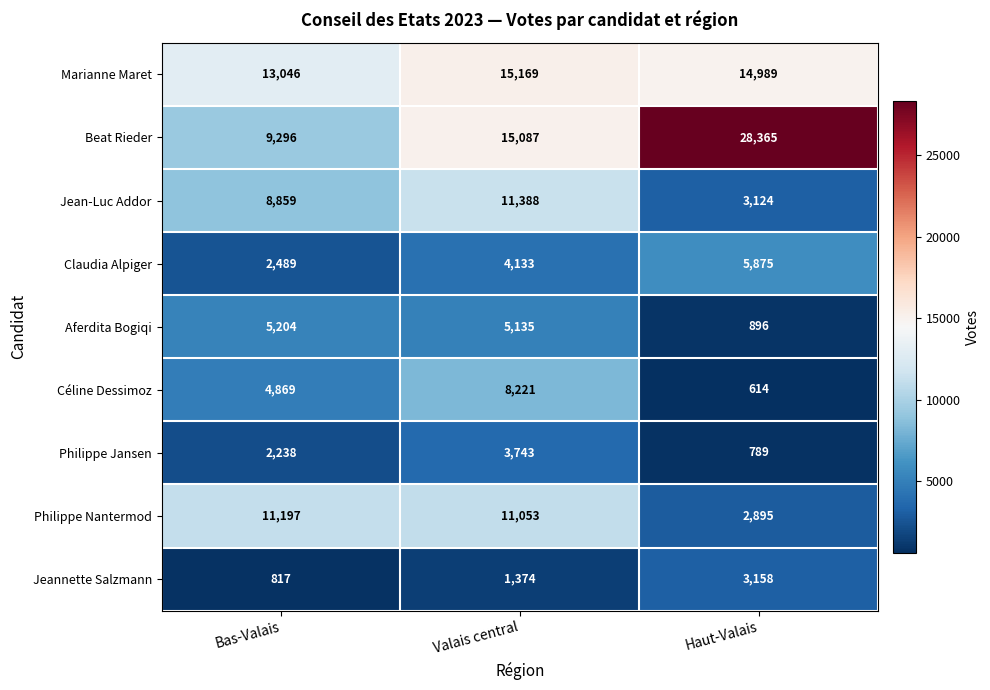

Reading right to left, list all the values displayed in this chart.

Marianne Maret: Haut-Valais=14989	Valais central=15169	Bas-Valais=13046
Beat Rieder: Haut-Valais=28365	Valais central=15087	Bas-Valais=9296
Jean-Luc Addor: Haut-Valais=3124	Valais central=11388	Bas-Valais=8859
Claudia Alpiger: Haut-Valais=5875	Valais central=4133	Bas-Valais=2489
Aferdita Bogiqi: Haut-Valais=896	Valais central=5135	Bas-Valais=5204
Céline Dessimoz: Haut-Valais=614	Valais central=8221	Bas-Valais=4869
Philippe Jansen: Haut-Valais=789	Valais central=3743	Bas-Valais=2238
Philippe Nantermod: Haut-Valais=2895	Valais central=11053	Bas-Valais=11197
Jeannette Salzmann: Haut-Valais=3158	Valais central=1374	Bas-Valais=817